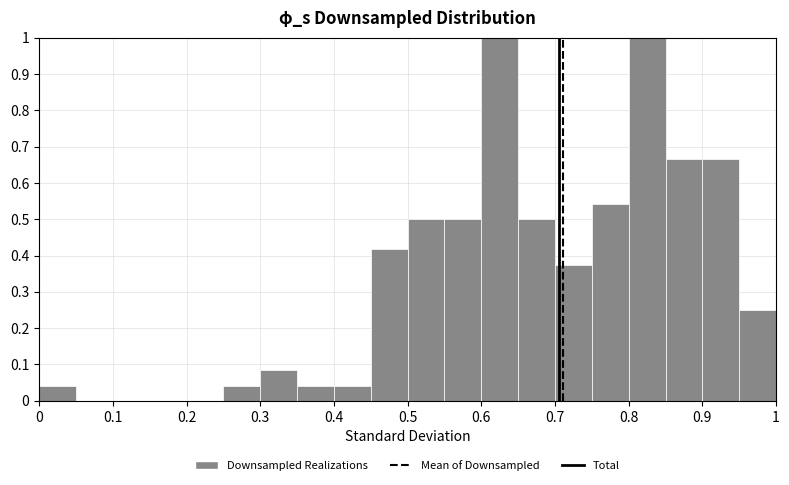

Reading left to right, list every bar in this chart as the range it spans on the x-axis followed by its height. The values are not printed on the chart, so give them approximately, as read against the axis.

0.00 to 0.05: 0.04
0.05 to 0.10: 0
0.10 to 0.15: 0
0.15 to 0.20: 0
0.20 to 0.25: 0
0.25 to 0.30: 0.04
0.30 to 0.35: 0.08
0.35 to 0.40: 0.04
0.40 to 0.45: 0.04
0.45 to 0.50: 0.42
0.50 to 0.55: 0.50
0.55 to 0.60: 0.50
0.60 to 0.65: 1.00
0.65 to 0.70: 0.50
0.70 to 0.75: 0.38
0.75 to 0.80: 0.54
0.80 to 0.85: 1.00
0.85 to 0.90: 0.67
0.90 to 0.95: 0.67
0.95 to 1.00: 0.25